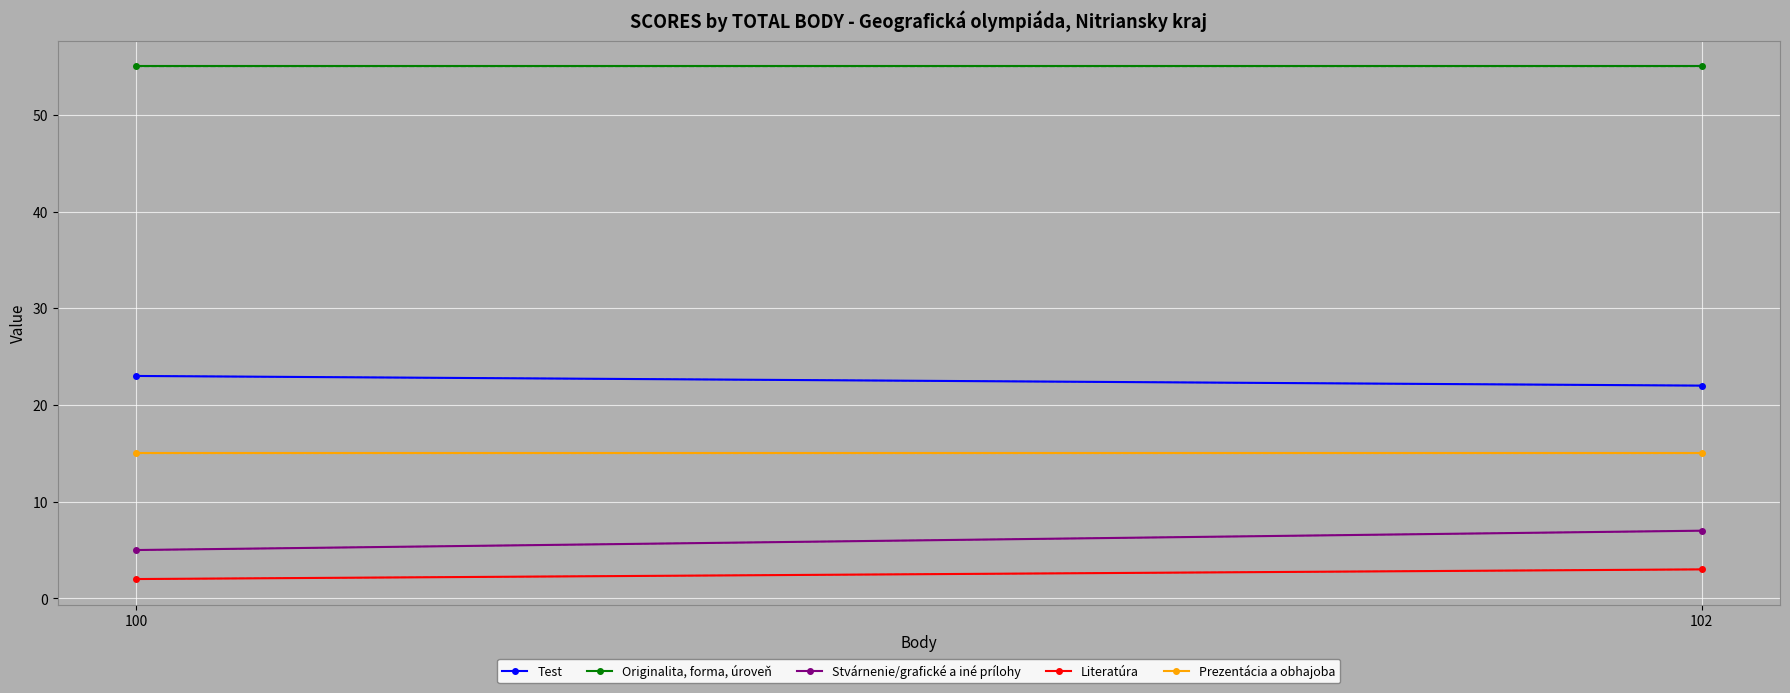

Which series has the largest total across all categories?

Originalita, forma, úroveň